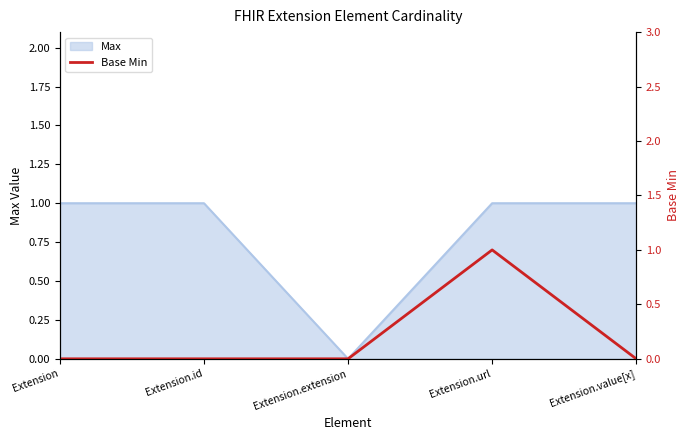

What is the label of the 3rd point from the right?

Extension.extension